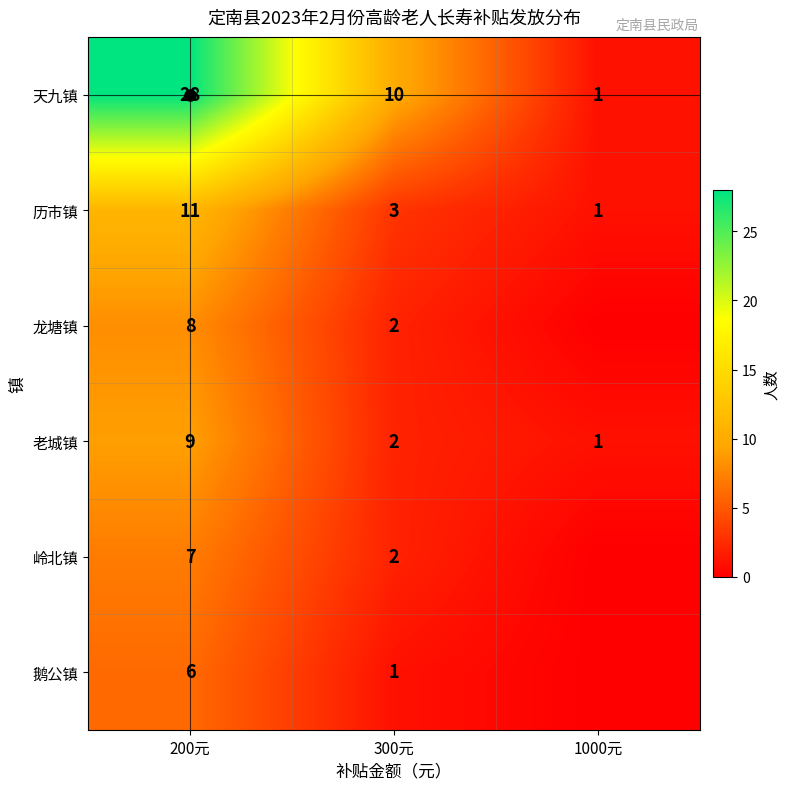

At which label does 历市镇 first exceed 3?

200元